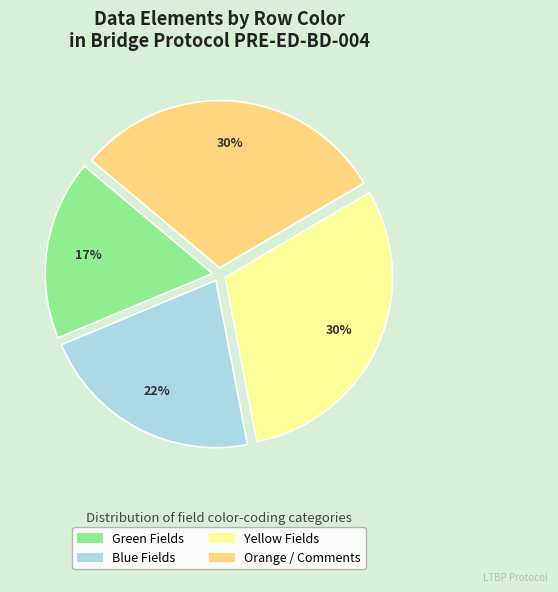

To the nearest percent, what is the average slice percentage?

25%